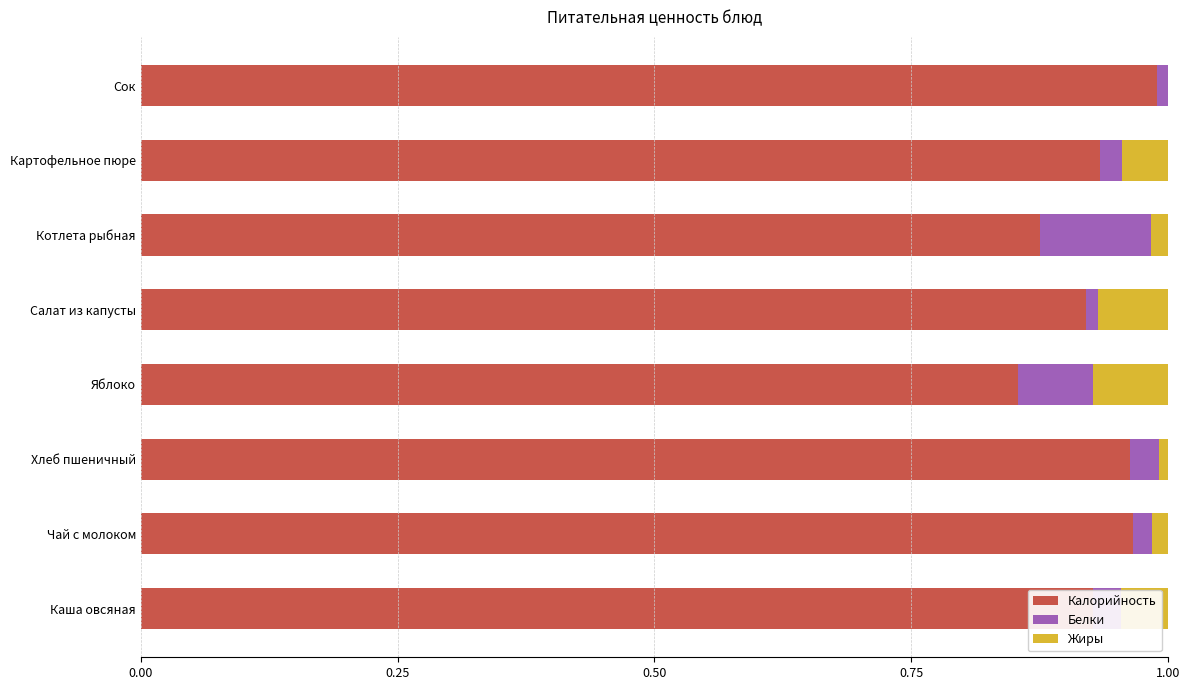

Which category has the highest value in the Калорийность series?

Сок